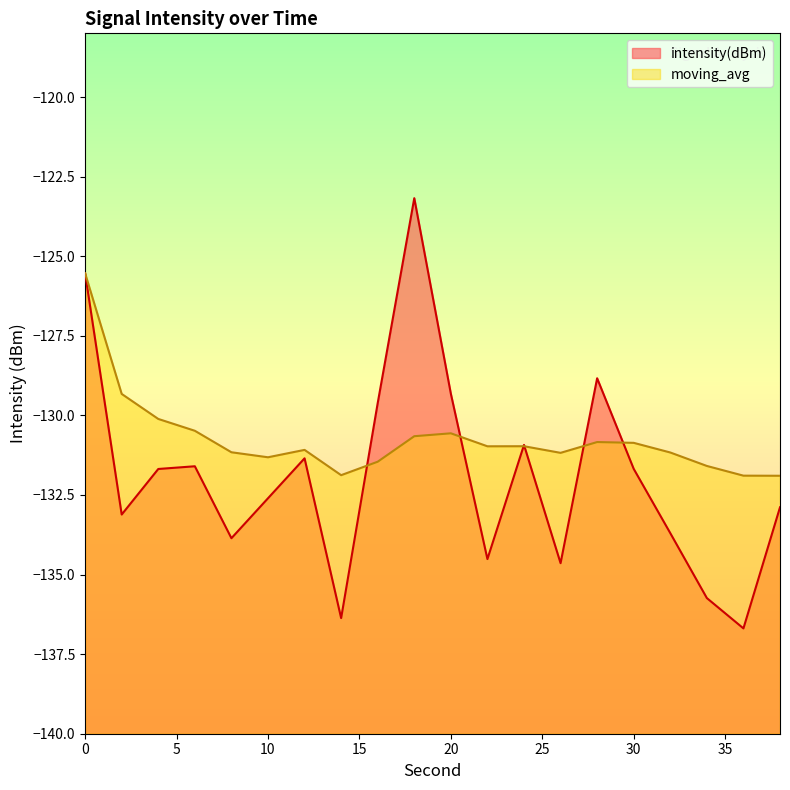

What is the value of the intensity(dBm) point at the 10th from the left?

-123.2